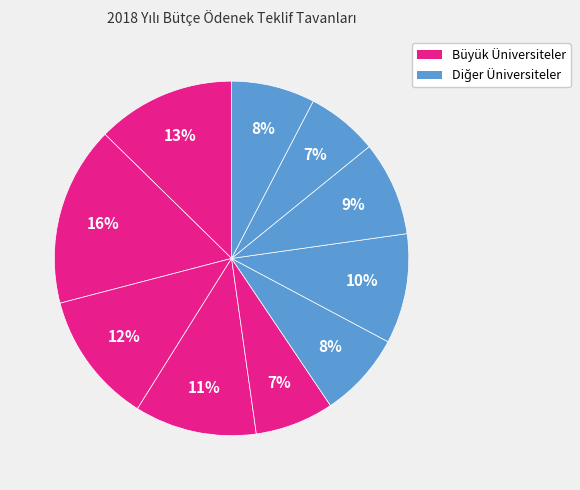

How many segments does this pie chart have?

10